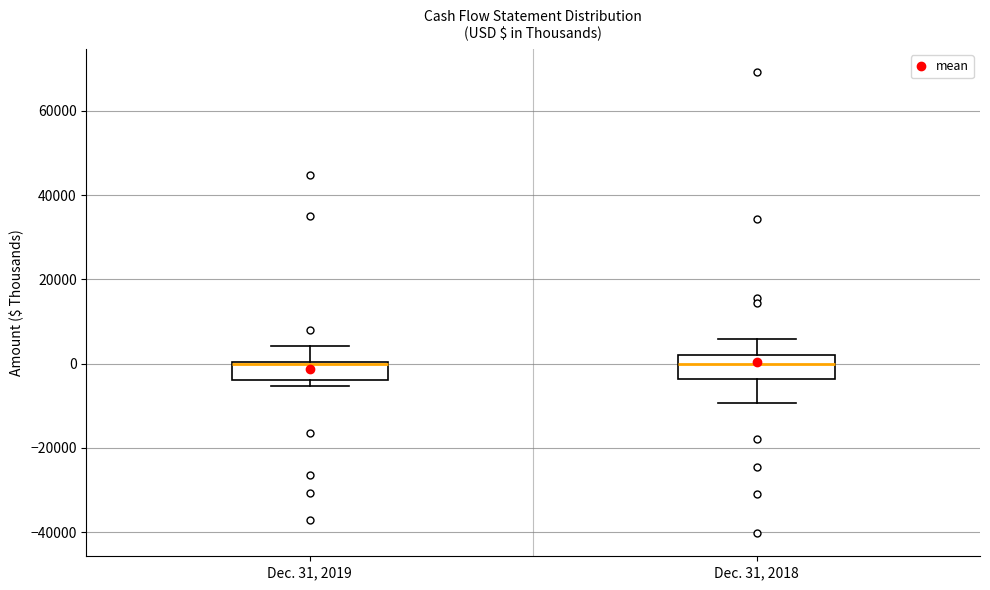

Reading left to right, transcribe this box plot: for each box, give where its median line is, the range the box spans, and where its two whiskers end, as read against the y-axis. The values are not printed on the chart, so give them approximately, as read against the axis.

Dec. 31, 2019: median 0 (just below the box's upper edge), box -4000 to 0, whiskers -6000 to 4000
Dec. 31, 2018: median 0, box -4000 to 2000, whiskers -10000 to 6000